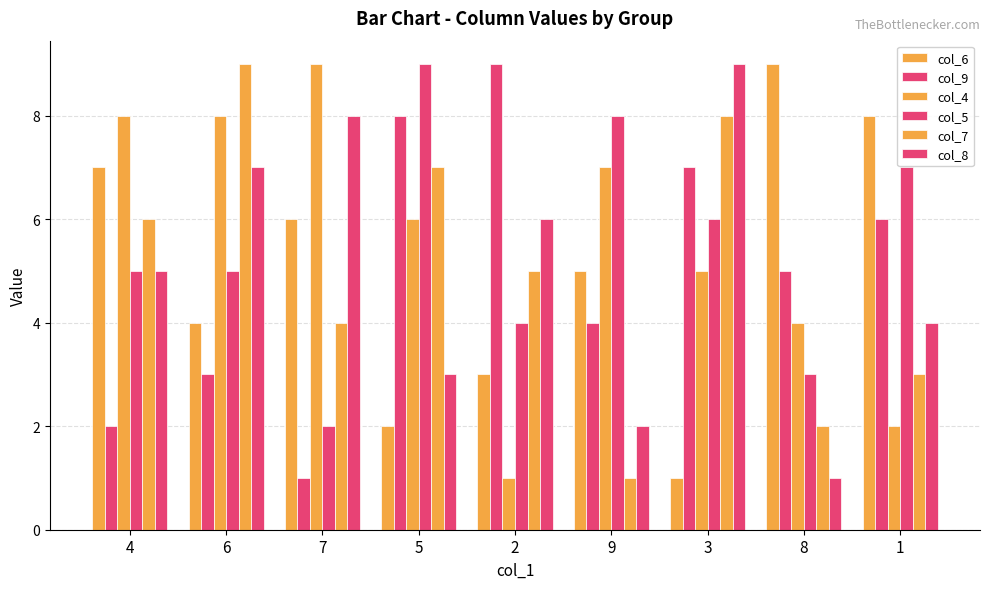

How many values in the col_6 series are below 5?

4